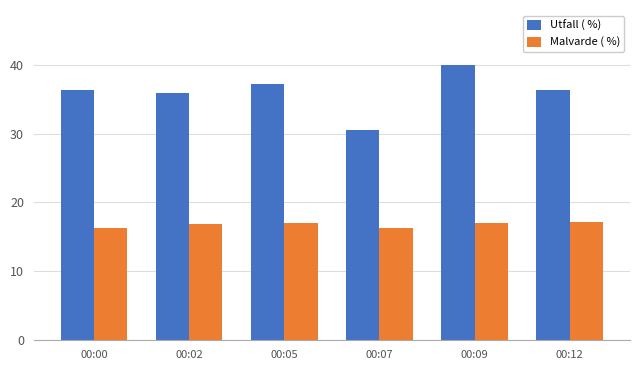

What is the sum of the Utfall ( %) values at 00:05 and 00:09?

77.1